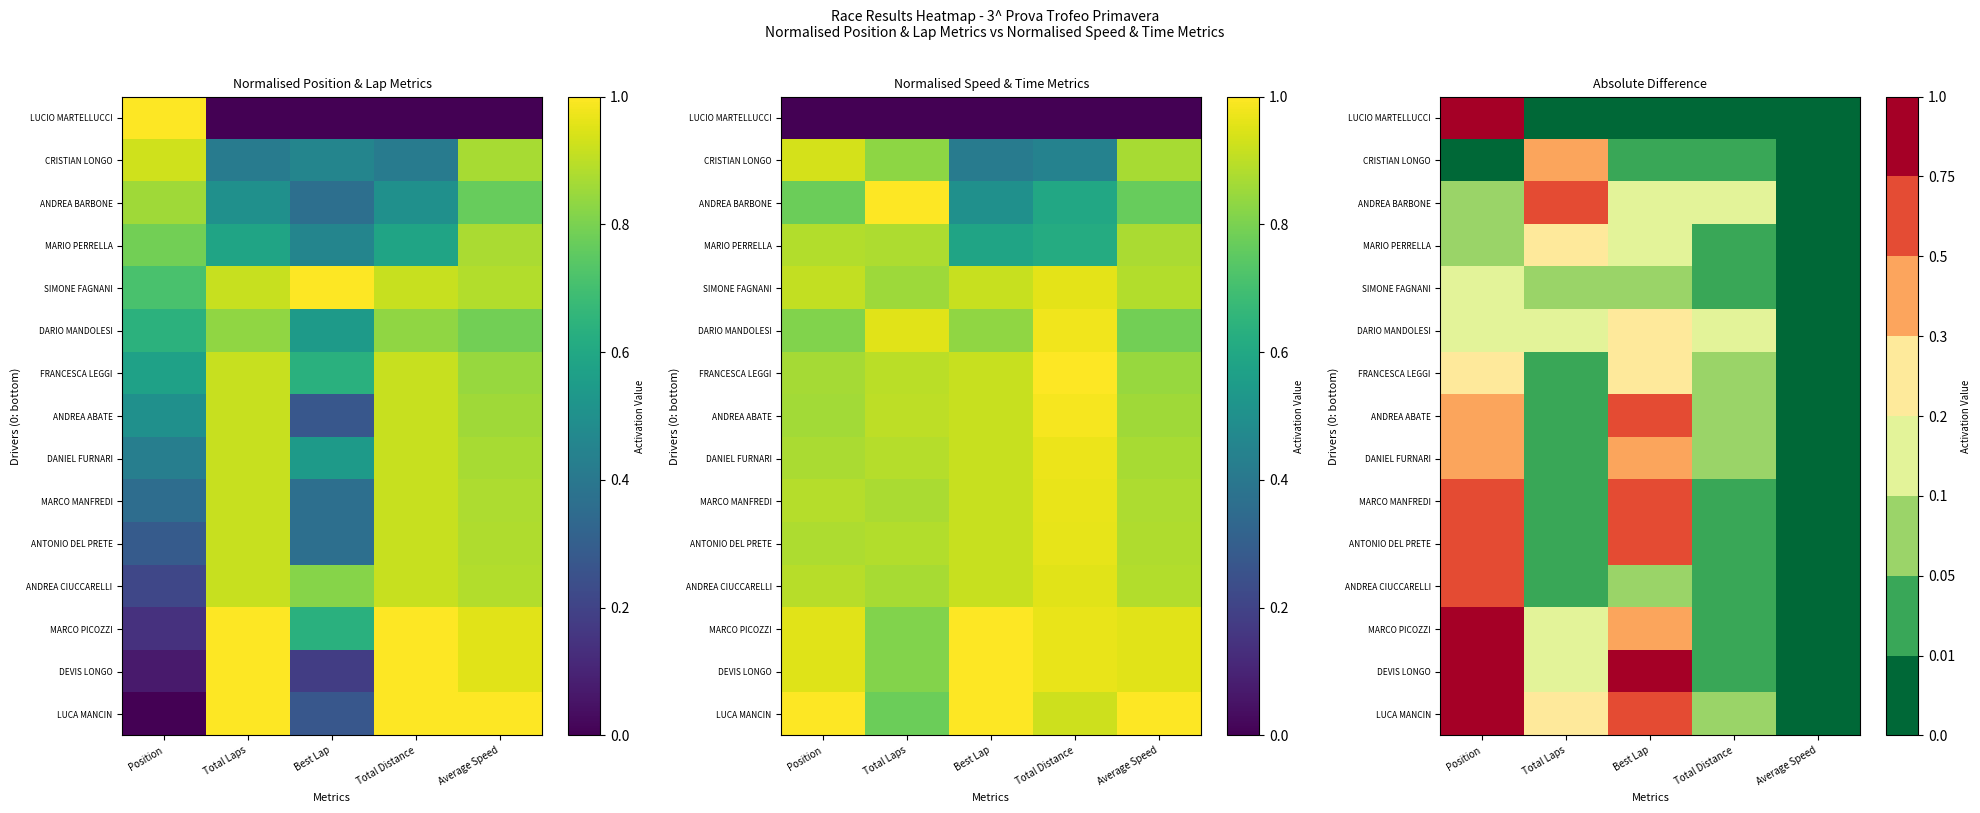

List the labels in order of ANDREA BARBONE value, largest first.

Total Laps, Best Lap, Total Distance, Position, Average Speed